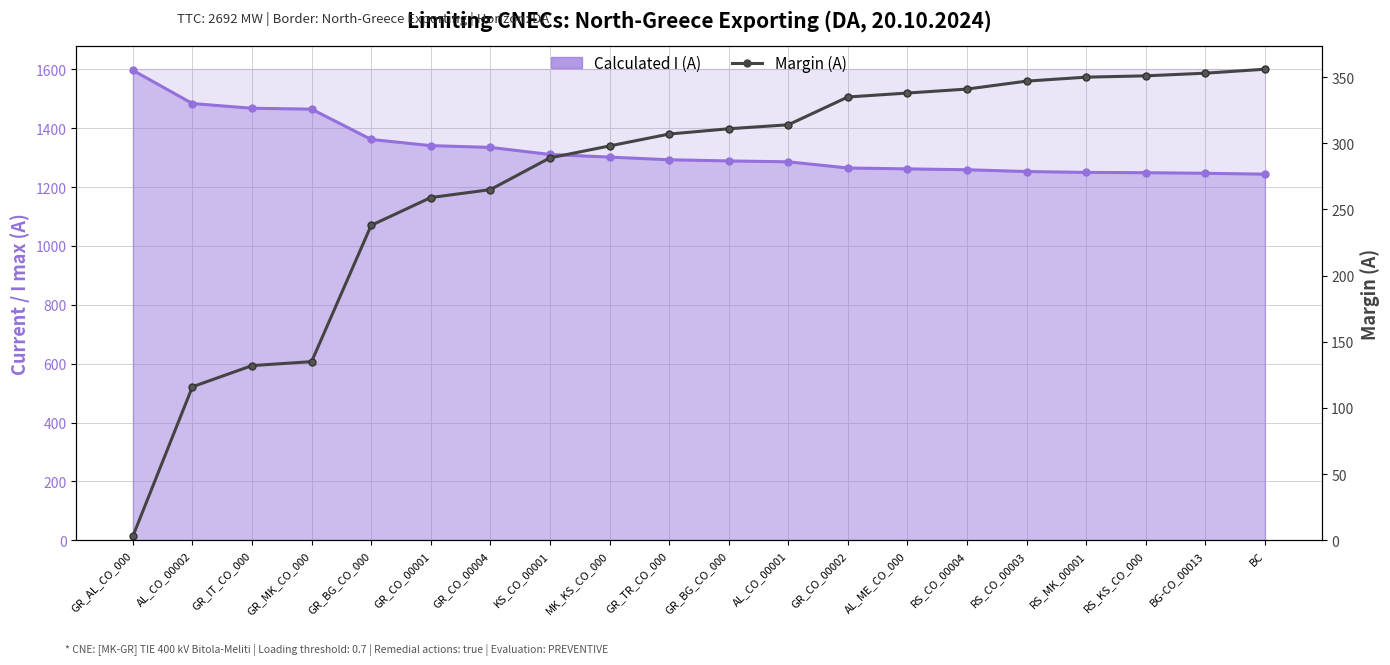

What is the difference between the highest and lowest values at GR_CO_00004?

1070